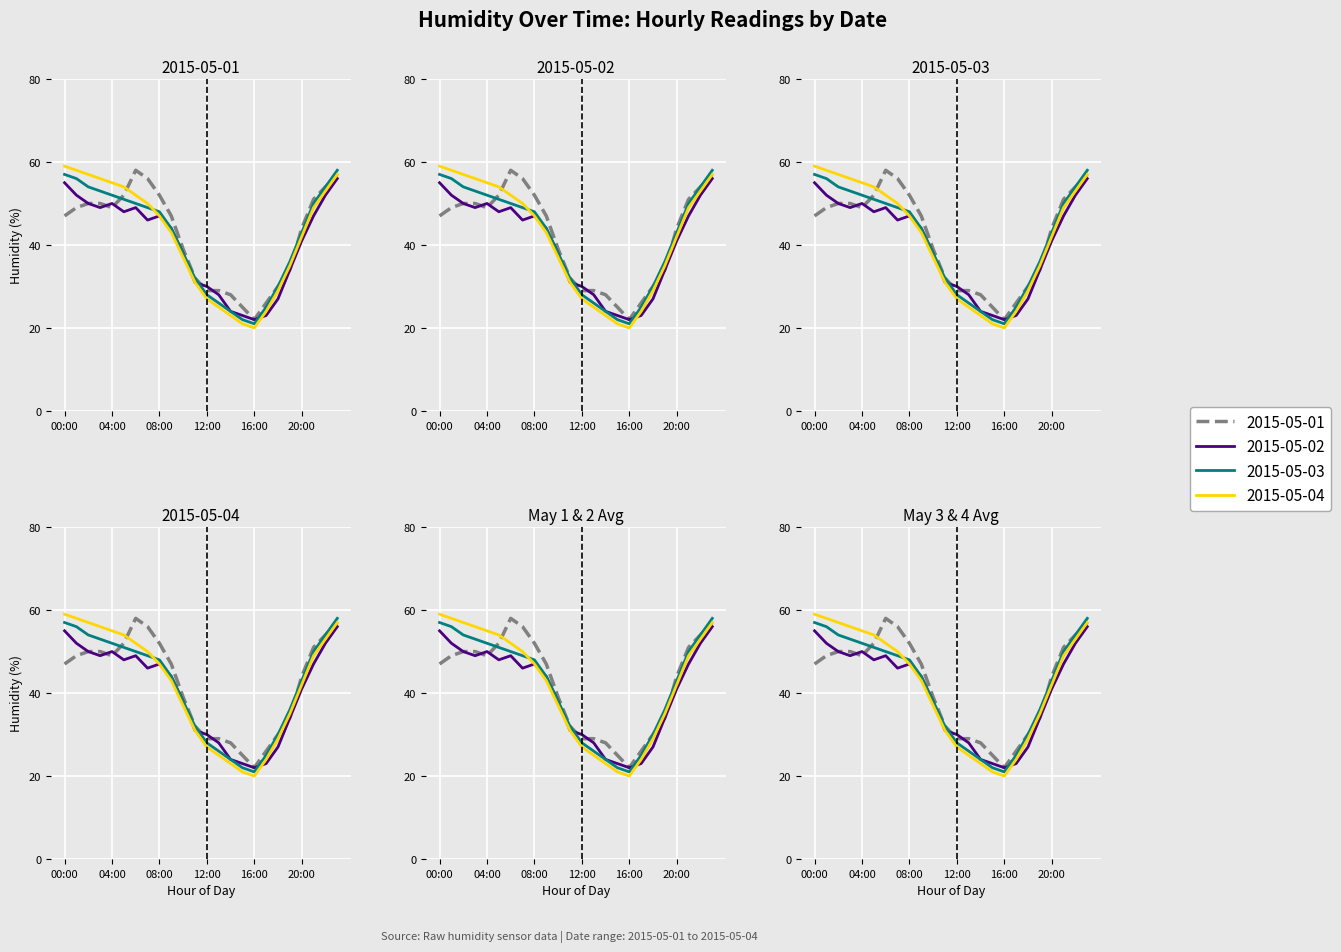

Rank the series by their maximum value, from lowest to highest.

2015-05-02, 2015-05-01, 2015-05-03, 2015-05-04